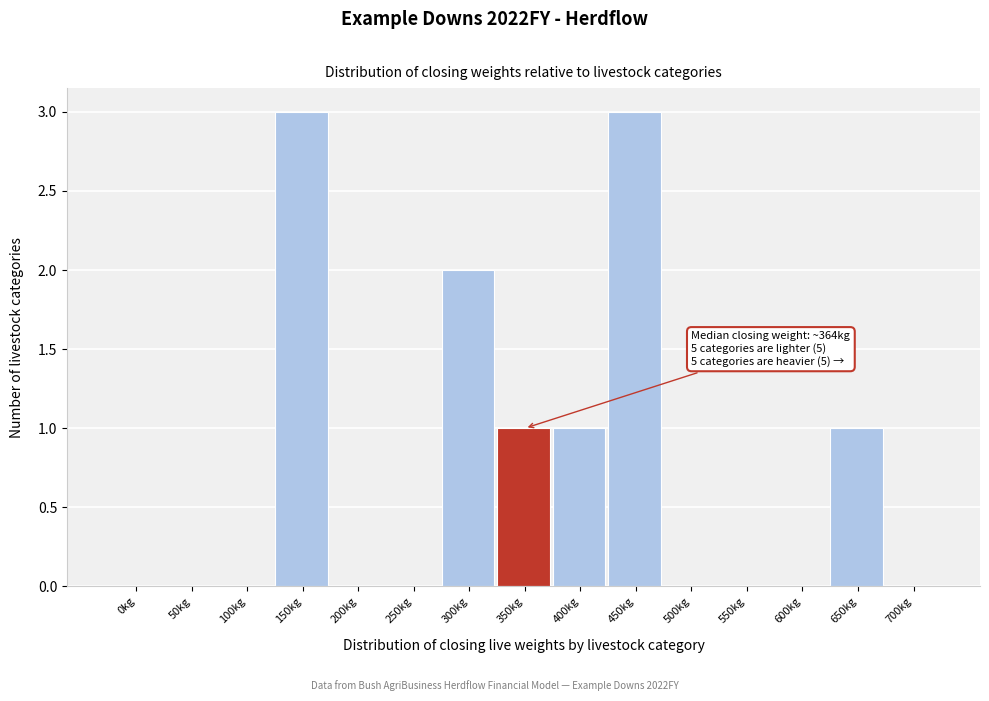

Reading right to left, what are all the values shown in this chart?

700kg=0	650kg=1	600kg=0	550kg=0	500kg=0	450kg=3	400kg=1	350kg=1	300kg=2	250kg=0	200kg=0	150kg=3	100kg=0	50kg=0	0kg=0